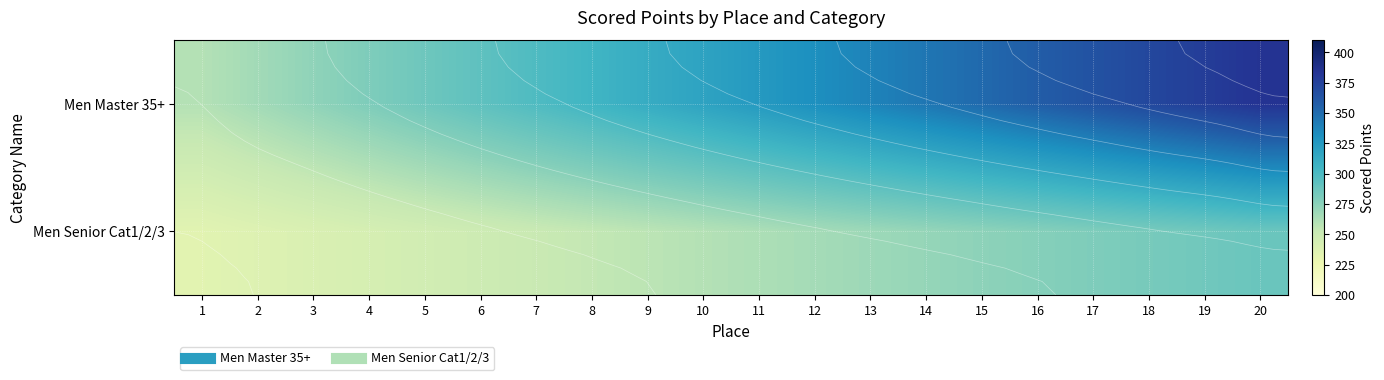

How many data points in Men Senior Cat1/2/3 are above 262?

10